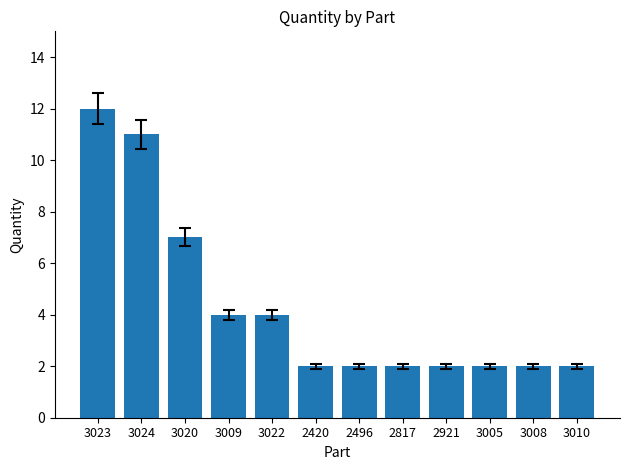

Is it true that the value at 3005 is 1?

False